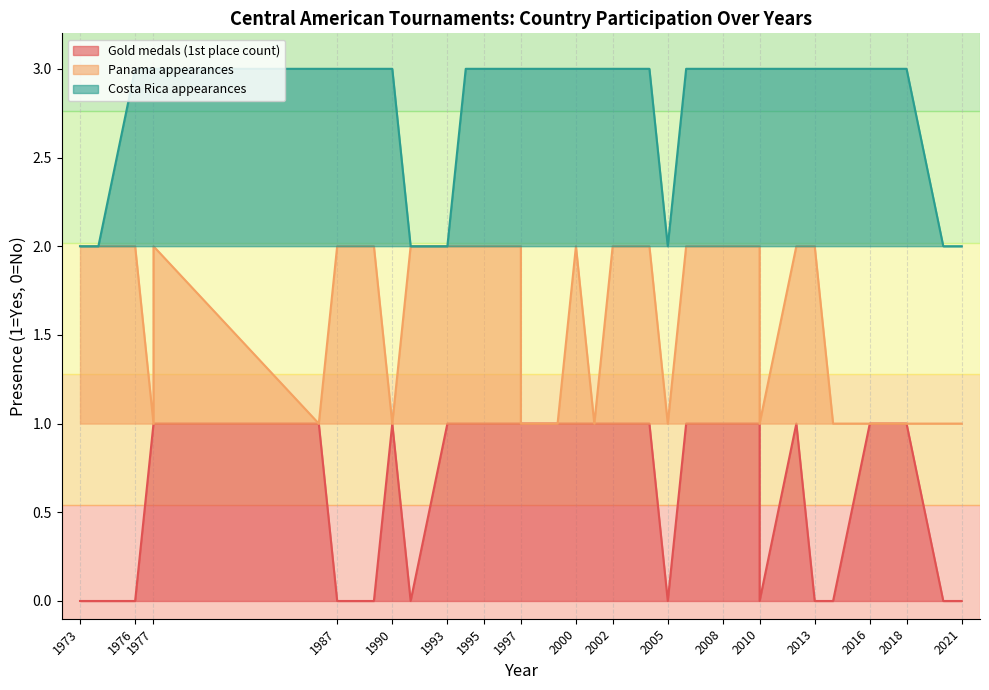

Count the Panama appearances values in the range 1 to 2.

33